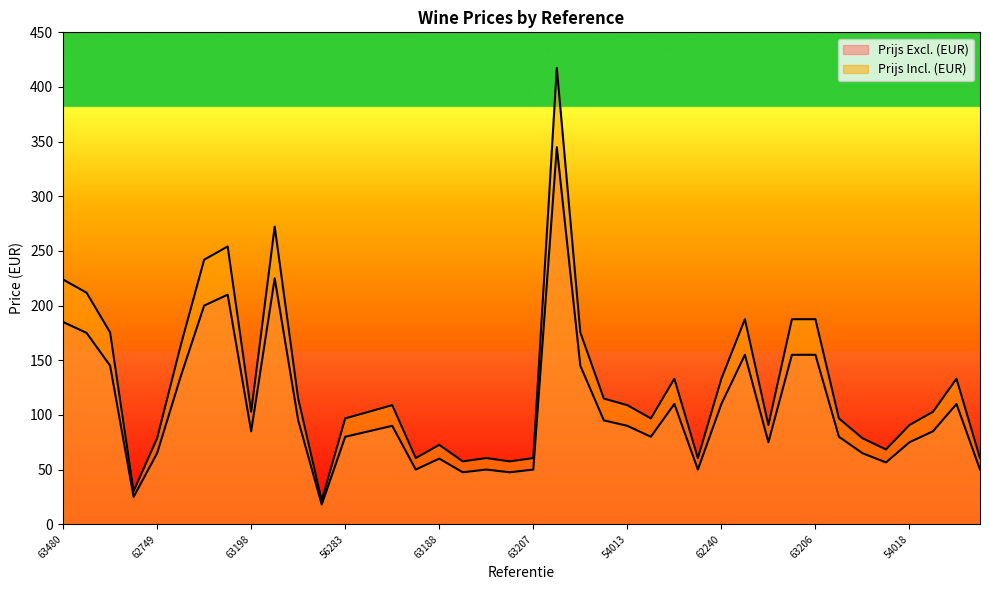

Does the chart display data point markers on the line(s)?

No